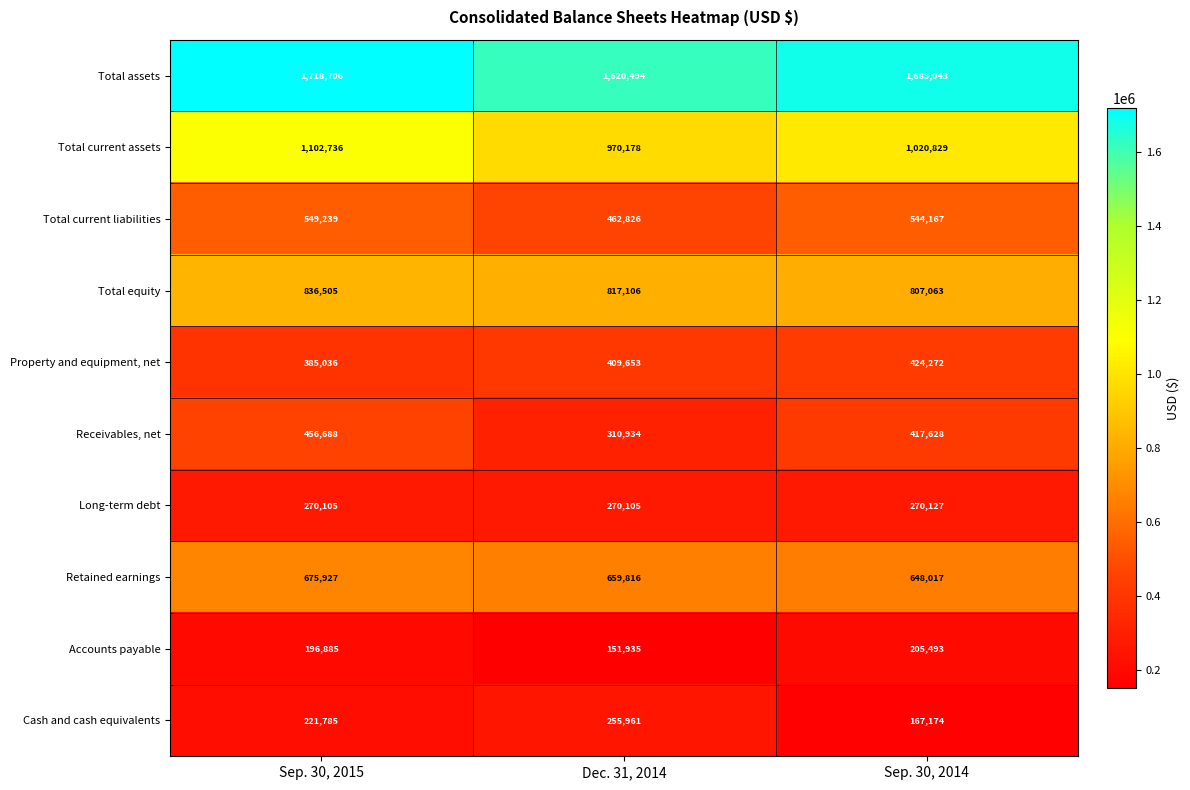

Read the Retained earnings value at Dec. 31, 2014, to the nearest 50.

659800